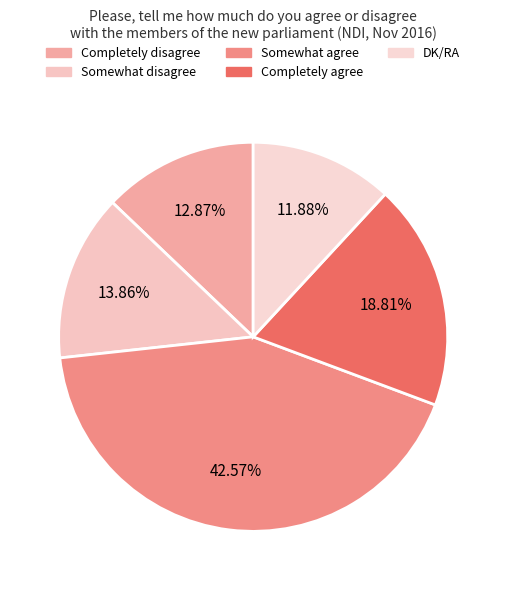

How much of the chart is everything except Somewhat agree?

57.4%